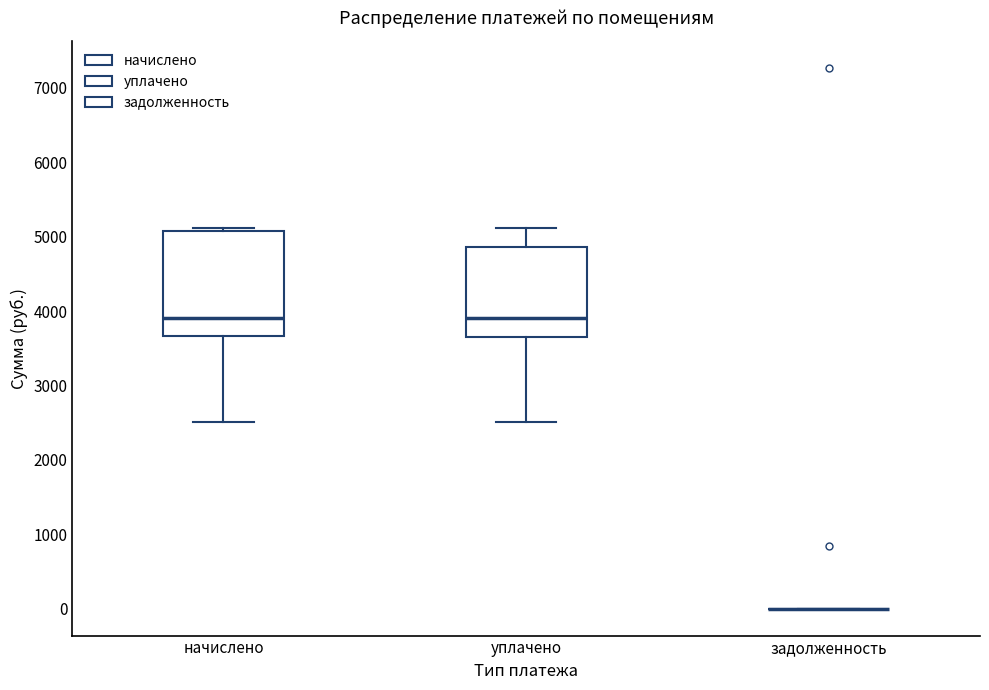

Reading left to right, transcribe this box plot: for each box, give where its median line is, the range the box spans, and where its two whiskers end, as read against the y-axis. The values are not printed on the chart, so give them approximately, as read against the axis.

начислено: median 3900, box 3700 to 5100, whiskers 2500 to 5100 (just above the box's upper edge)
уплачено: median 3900, box 3700 to 4900, whiskers 2500 to 5100
задолженность: box collapsed to a line at 0, whiskers 0 to 0